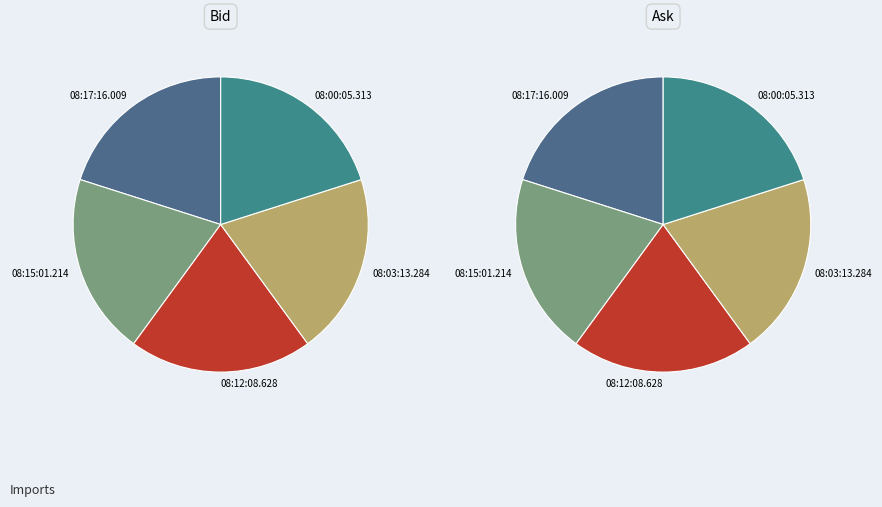

What is the smallest slice in the pie chart?

08:15:01.214